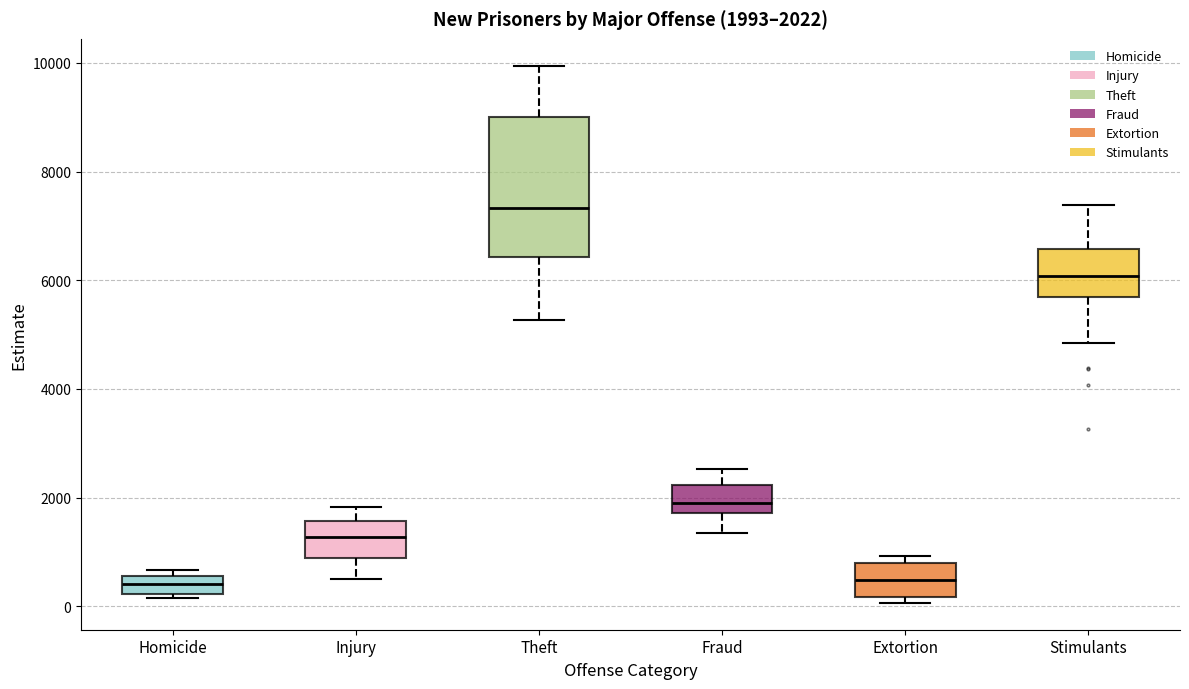

Comparing the boxes themselves (not the whiskers), which one is the tallest?

Theft